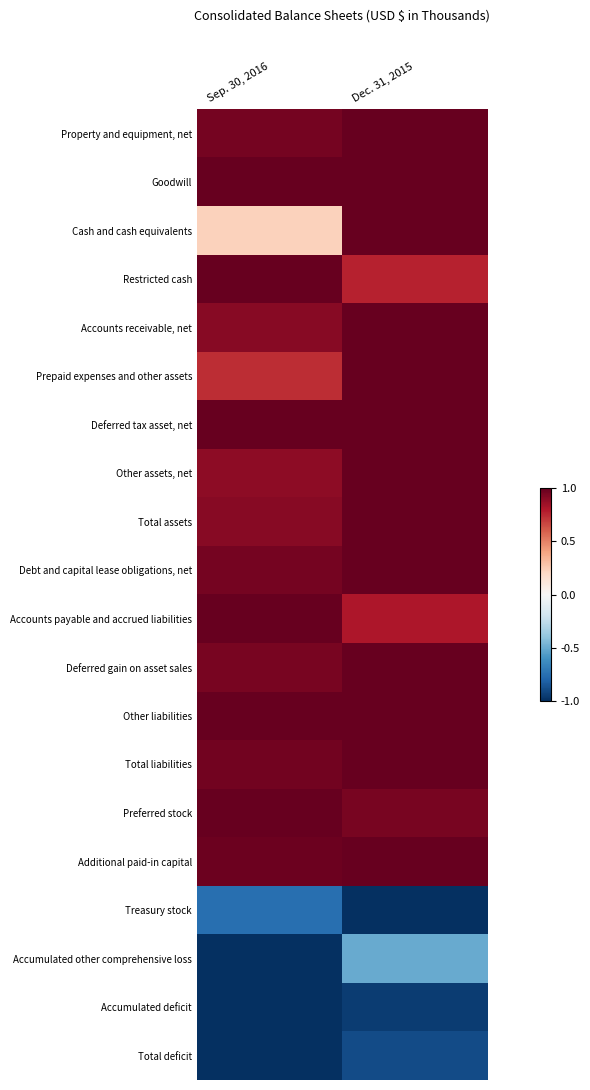

List the series in order of their peak value, highest first.

Property and equipment, net, Goodwill, Cash and cash equivalents, Restricted cash, Accounts receivable, net, Prepaid expenses and other assets, Deferred tax asset, net, Other assets, net, Total assets, Debt and capital lease obligations, net, Accounts payable and accrued liabilities, Deferred gain on asset sales, Other liabilities, Total liabilities, Preferred stock, Additional paid-in capital, Accumulated other comprehensive loss, Treasury stock, Total deficit, Accumulated deficit